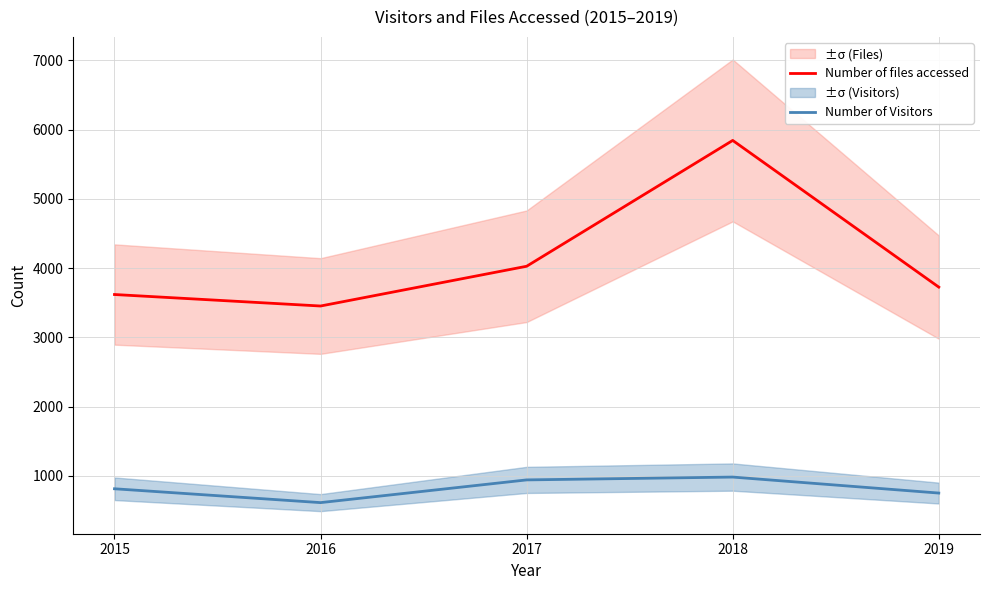

Count the number of categories in the chart.

5